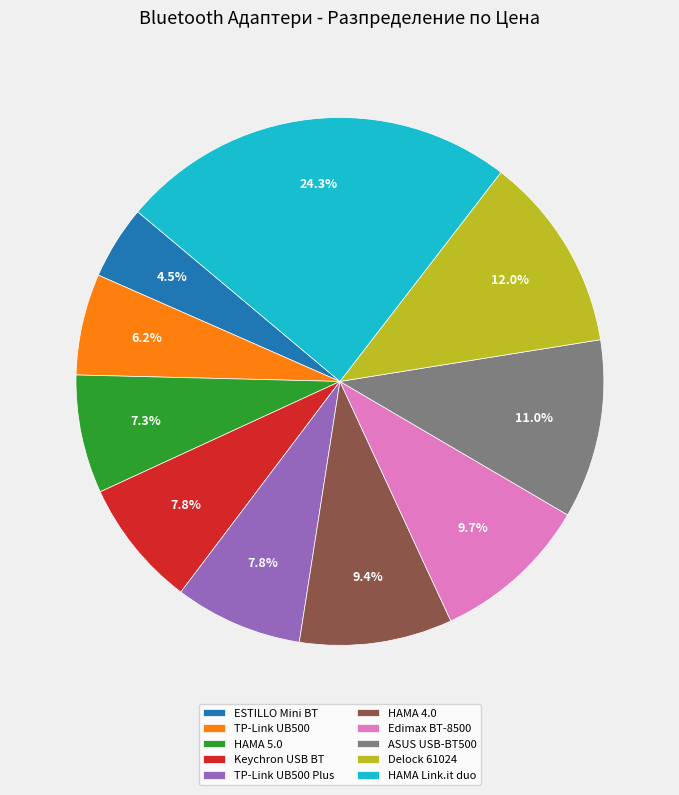

Which has a higher value, Keychron USB BT or TP-Link UB500?

Keychron USB BT